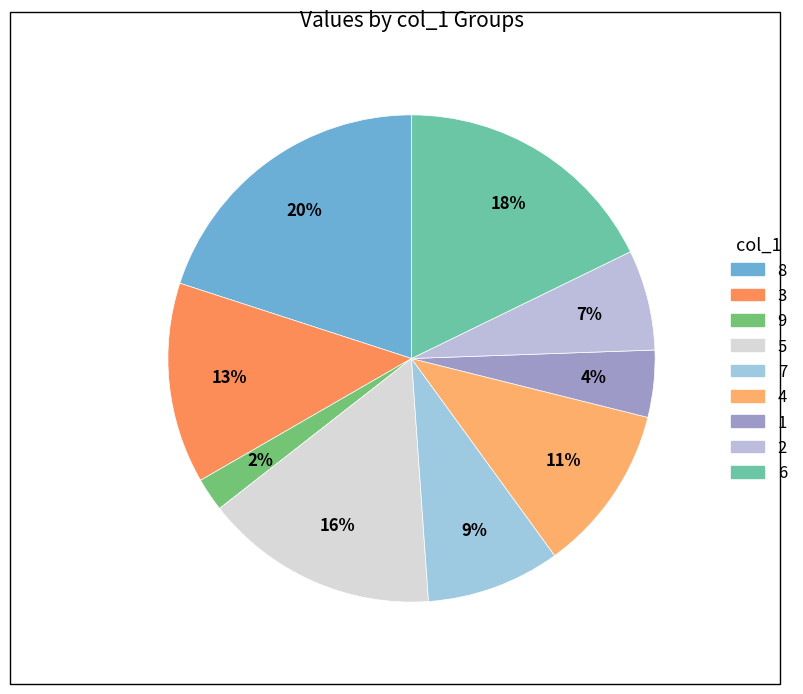

How many slices are in this pie chart?

9